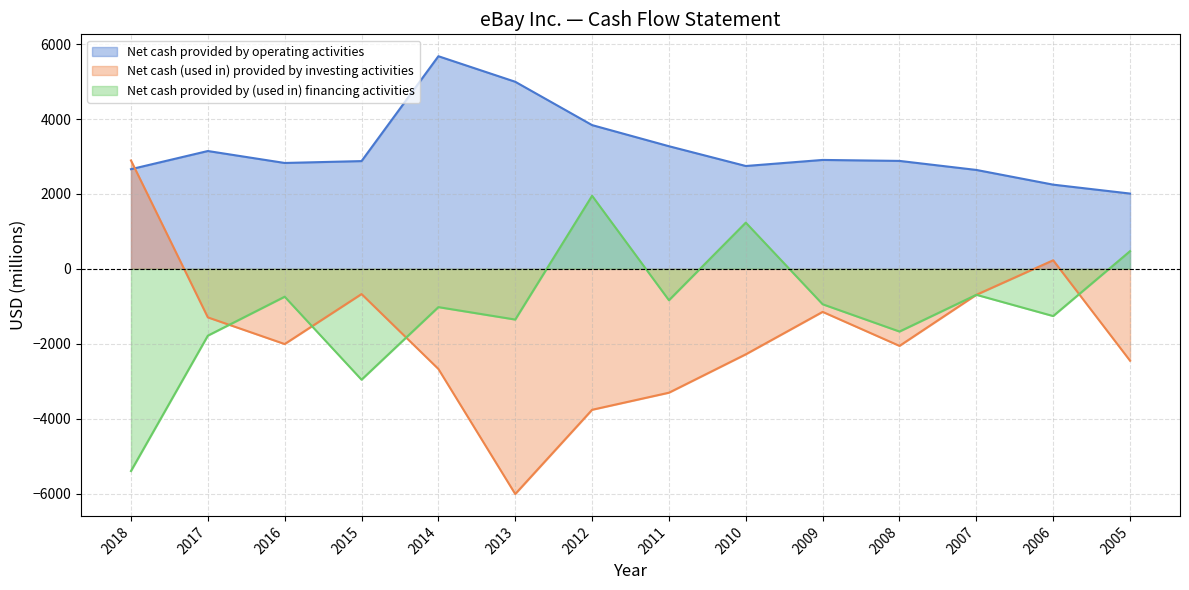

The value of Net cash (used in) provided by investing activities at 2010 is -3885. True or false?

False